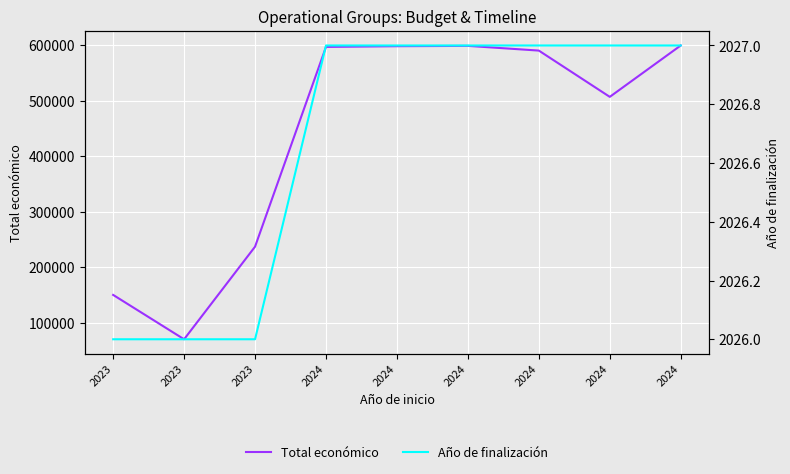

What is the highest value of the Total económico series?

599927